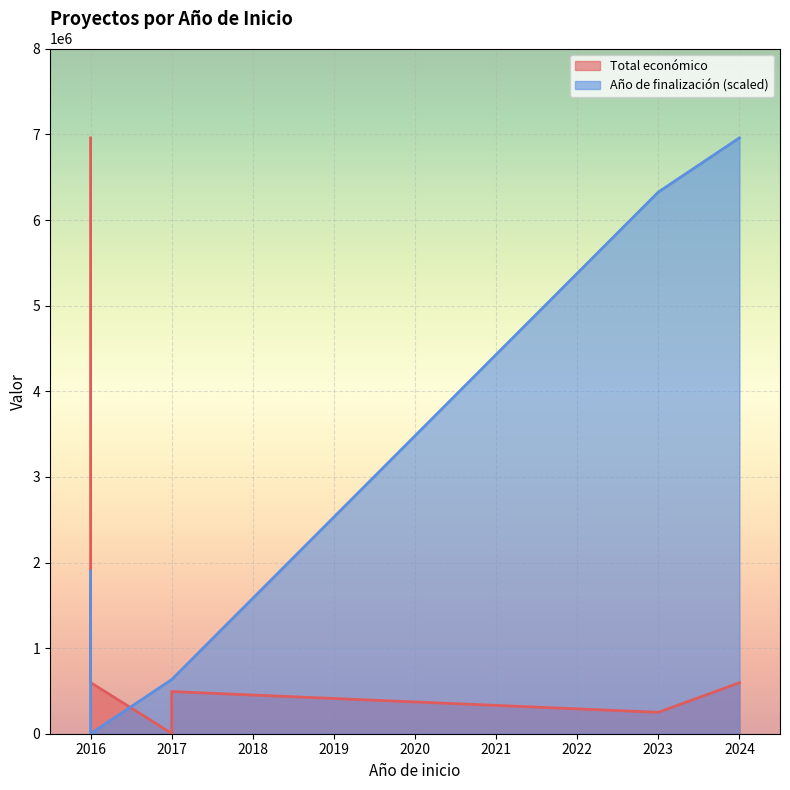

What is the maximum value shown in the chart?

6960293